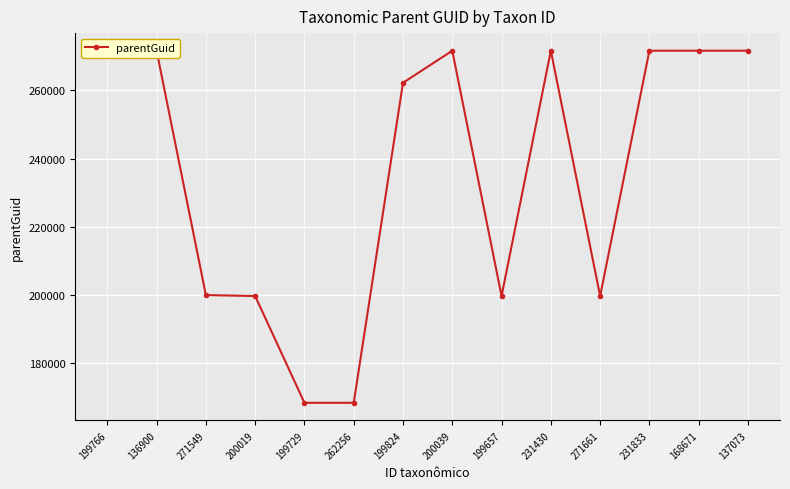

What is the difference between the second highest and minimum values?

103230